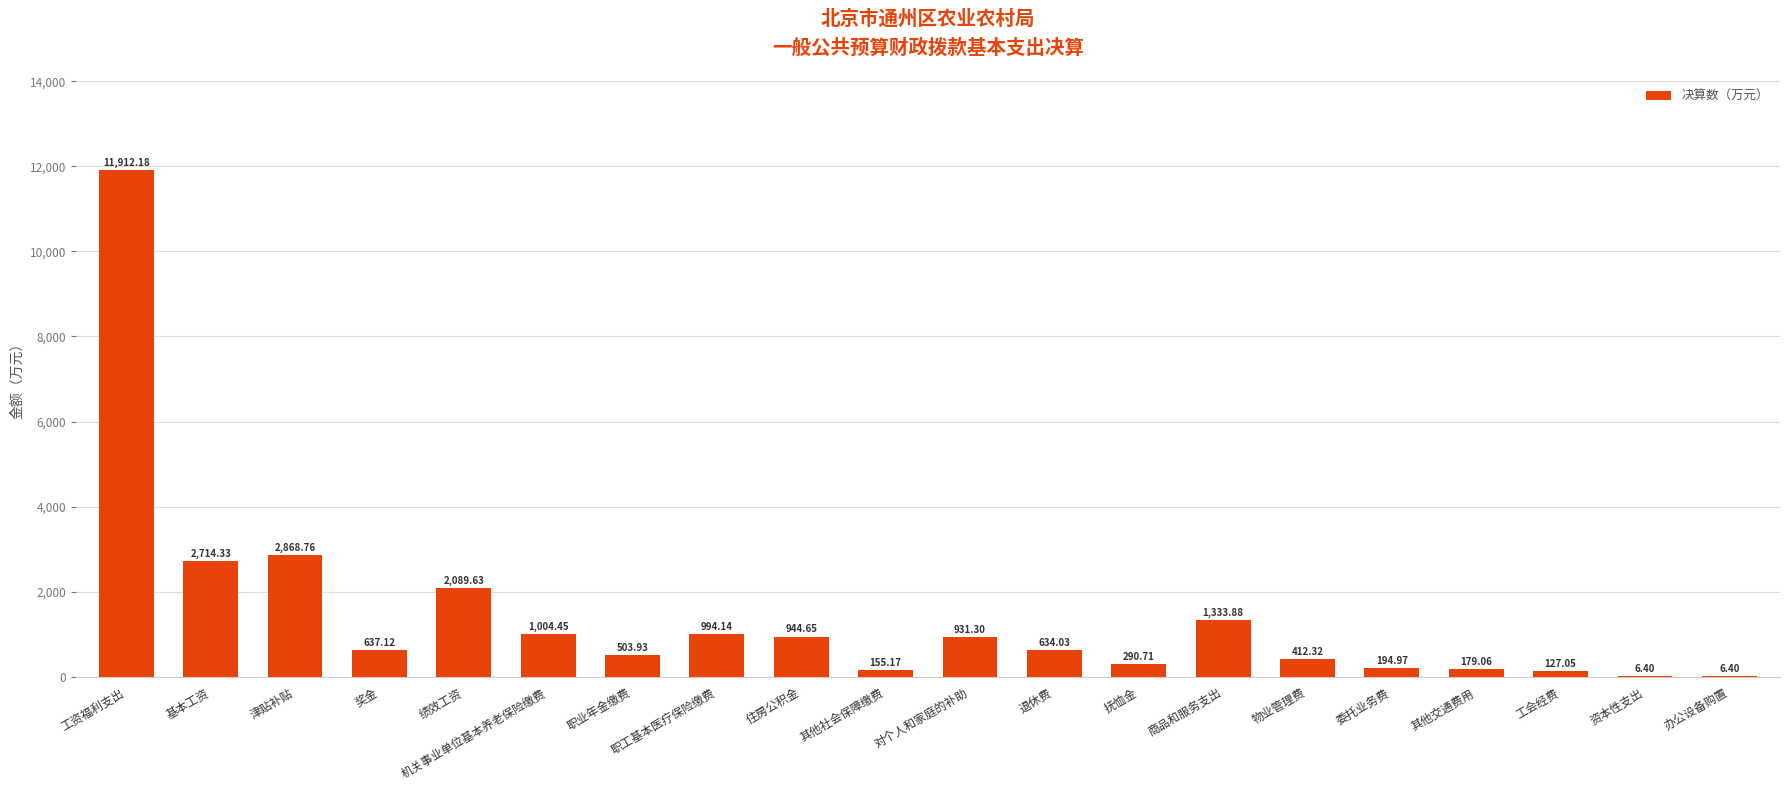

Between 办公设备购置 and 其他社会保障缴费, which is larger?

其他社会保障缴费